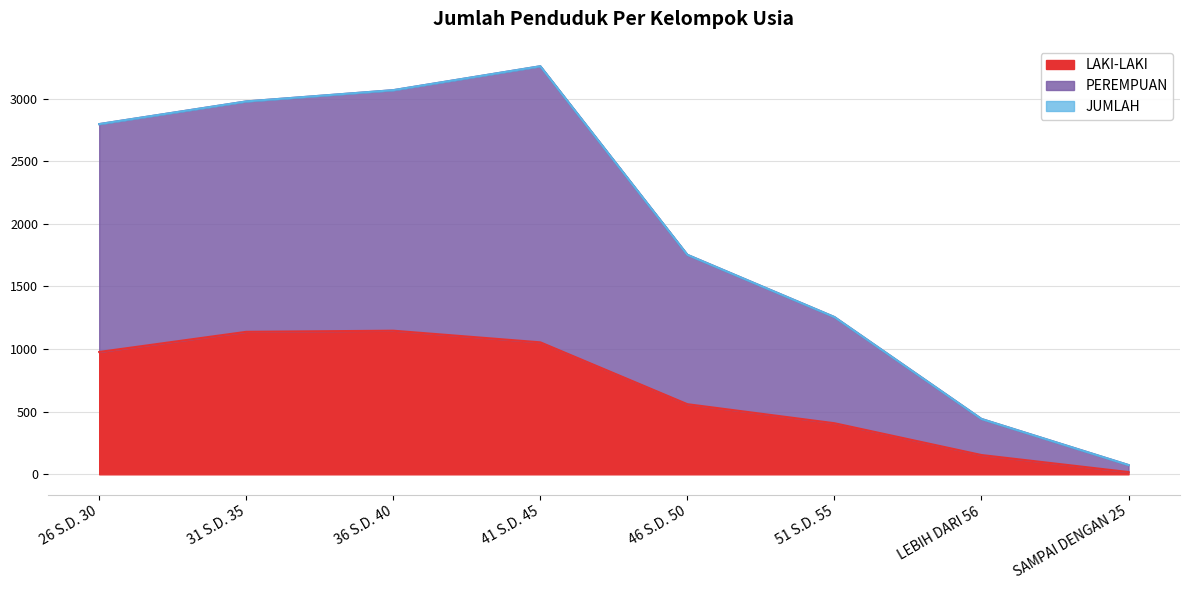

What is the average value of the PEREMPUAN series?

1953